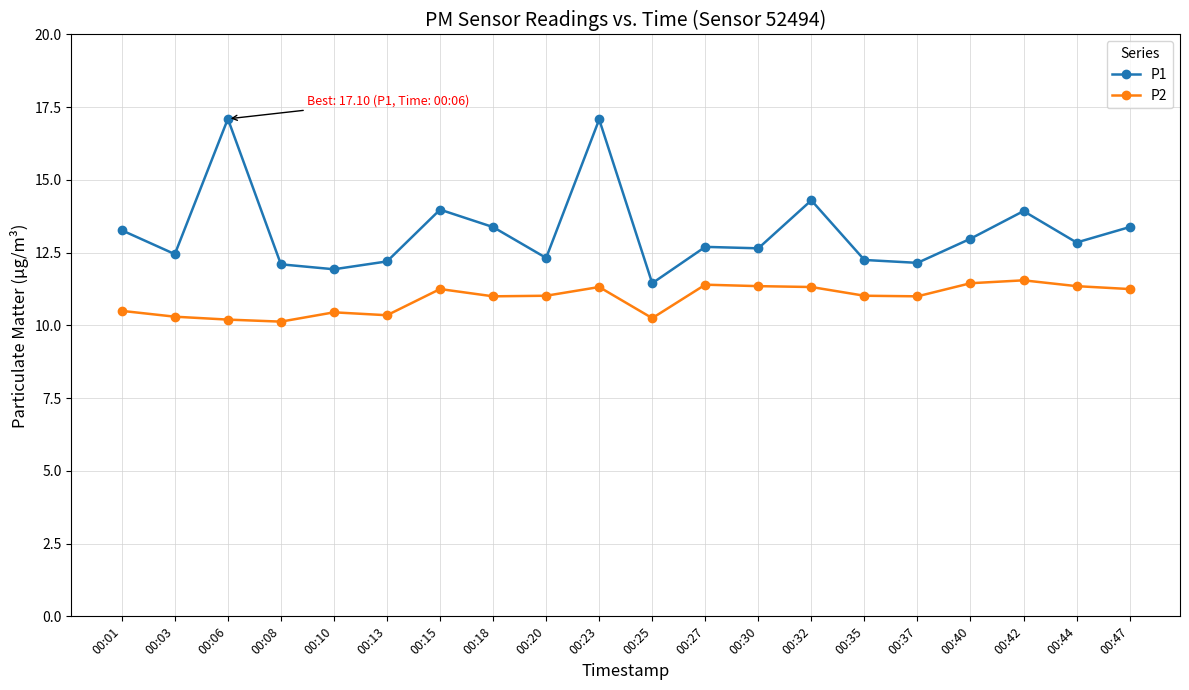

At 00:47, list the series in order from smallest to largest.

P2, P1